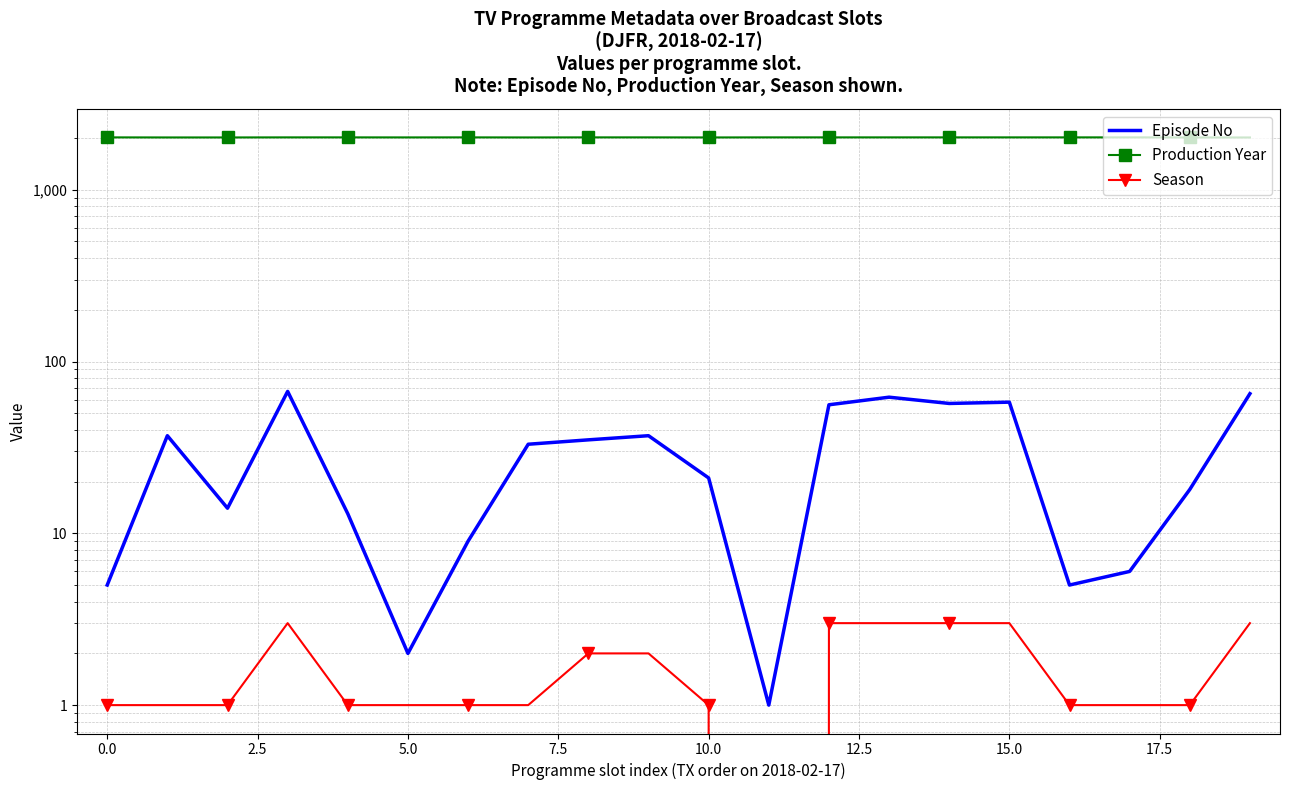

At 12, list the series in order from smallest to largest.

Season, Episode No, Production Year